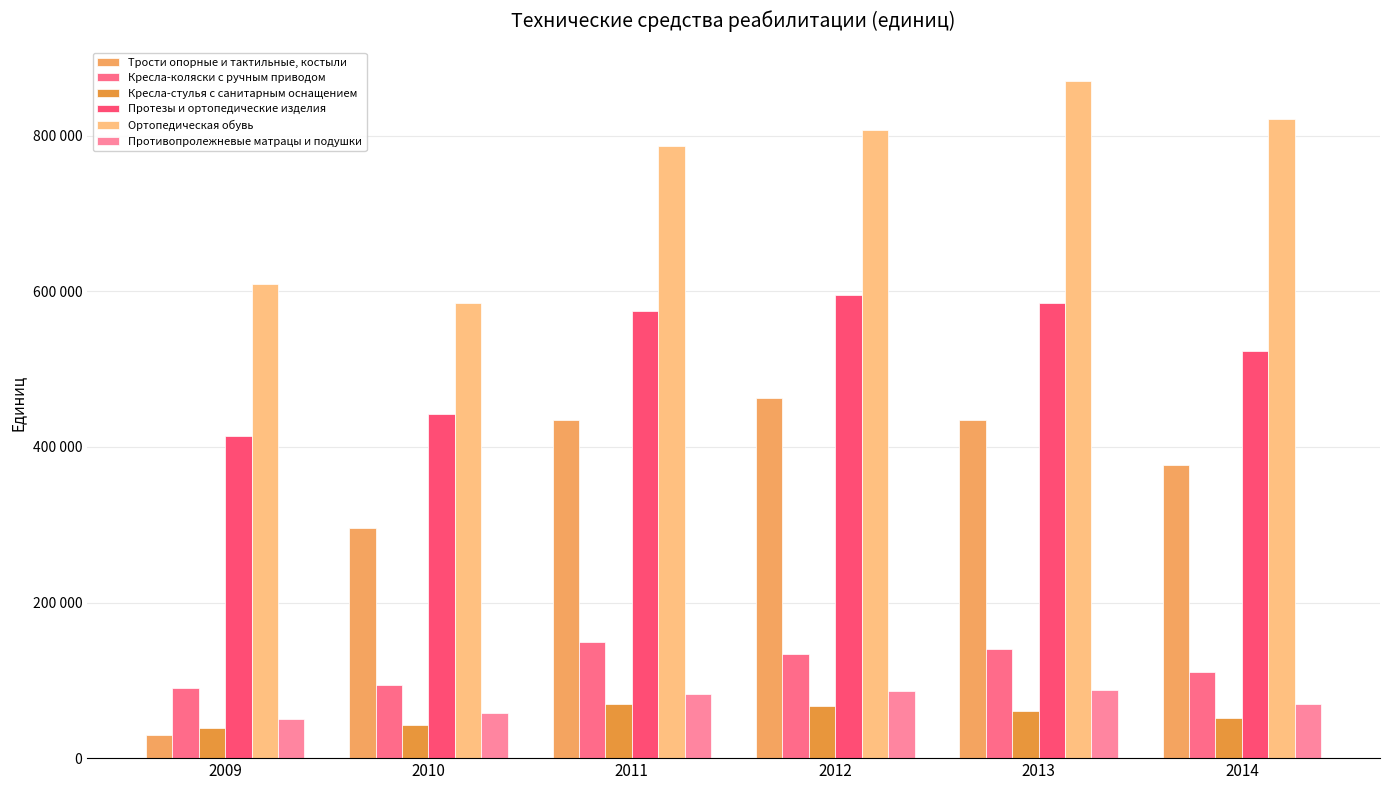

Does the chart contain stacked bars?

No